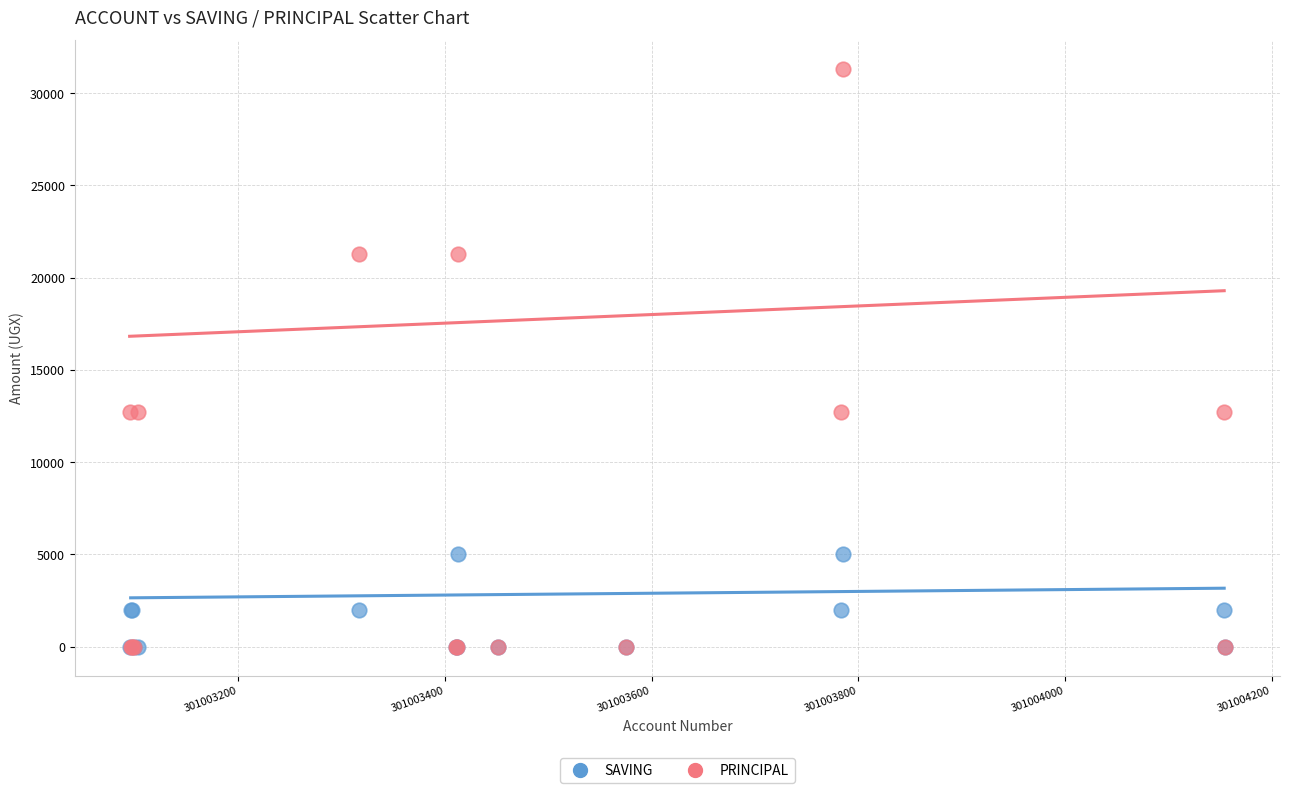

What are all the series names shown in the legend?

SAVING, PRINCIPAL